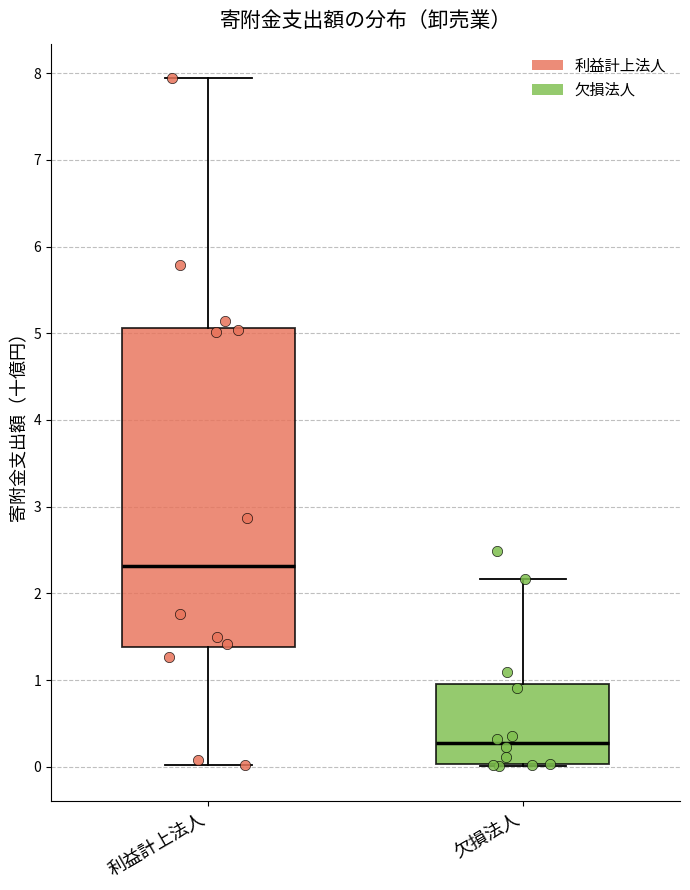

Which box is the tallest, from its lower edge to its upper edge?

利益計上法人